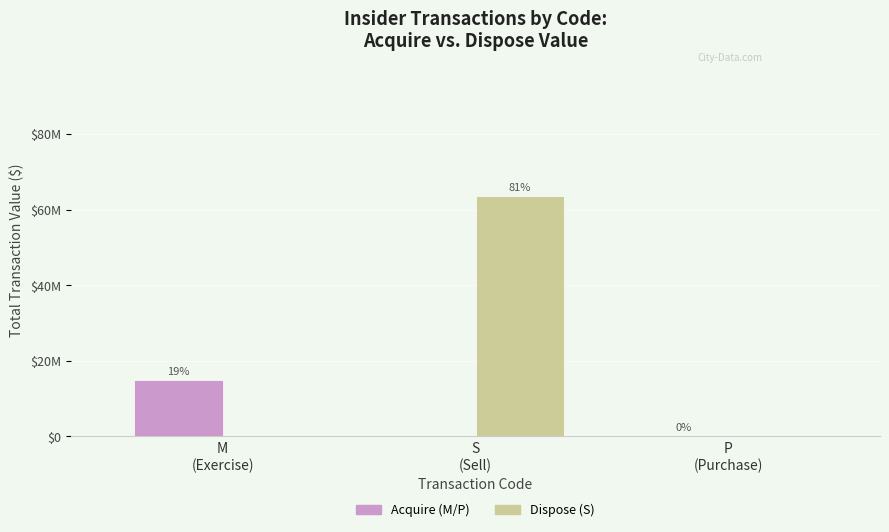

What are all the series names shown in the legend?

Acquire (M/P), Dispose (S)